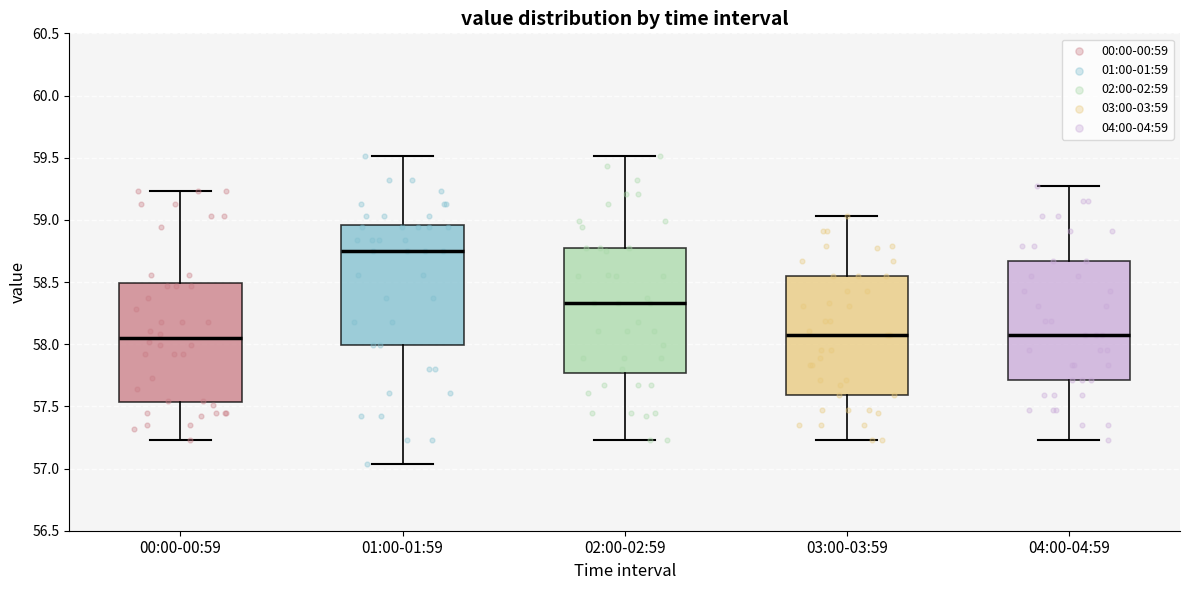

Reading left to right, read every box against the y-axis: the position of its median line, the range the box covers, and the ends of its whiskers. The values are not printed on the chart, so give them approximately, as read against the axis.

00:00-00:59: median 58.05, box 57.55 to 58.50, whiskers 57.25 to 59.25
01:00-01:59: median 58.75, box 58.00 to 58.95, whiskers 57.05 to 59.50
02:00-02:59: median 58.35, box 57.75 to 58.75, whiskers 57.25 to 59.50
03:00-03:59: median 58.05, box 57.60 to 58.55, whiskers 57.25 to 59.05
04:00-04:59: median 58.05, box 57.70 to 58.65, whiskers 57.25 to 59.25